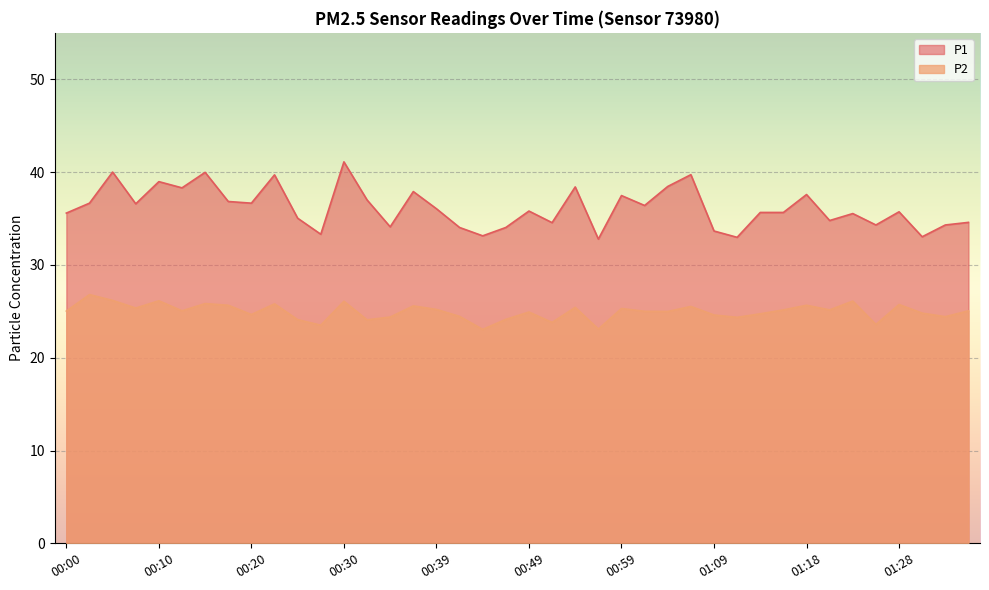

What are all the series names shown in the legend?

P1, P2